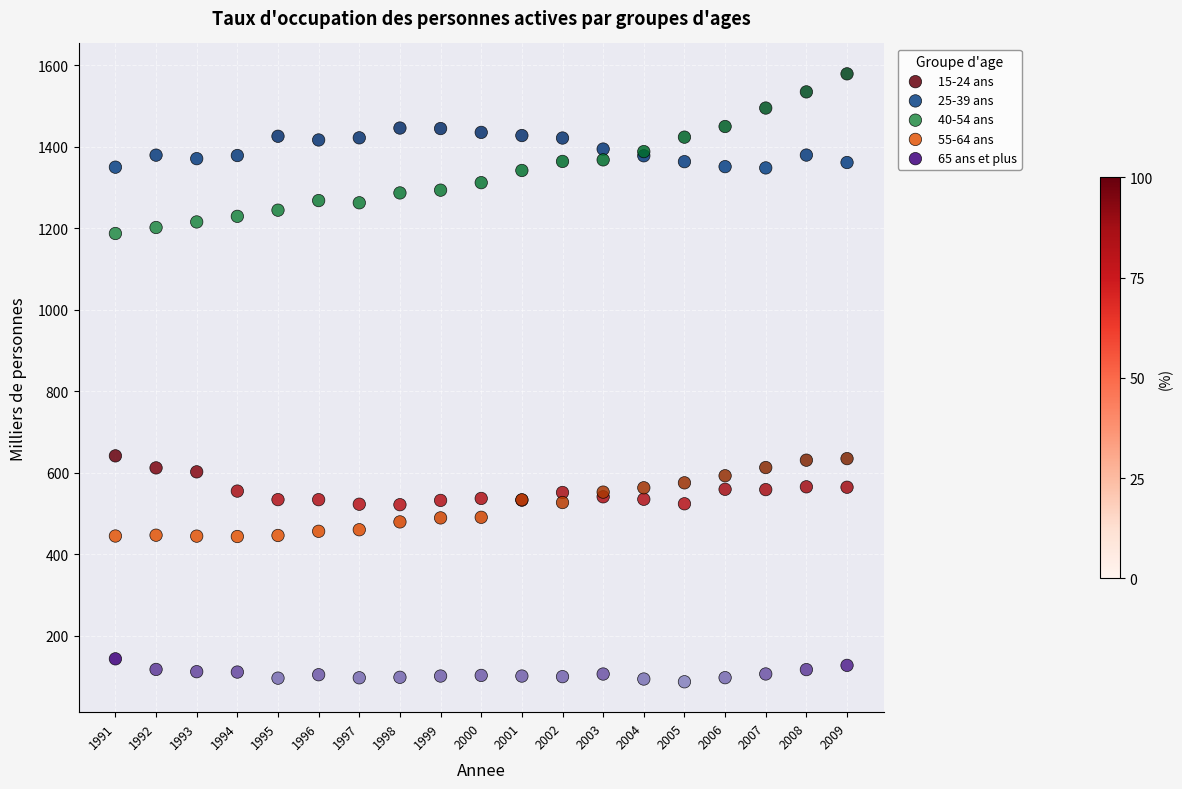

Which series reaches the minimum Y coordinate?

65 ans et plus